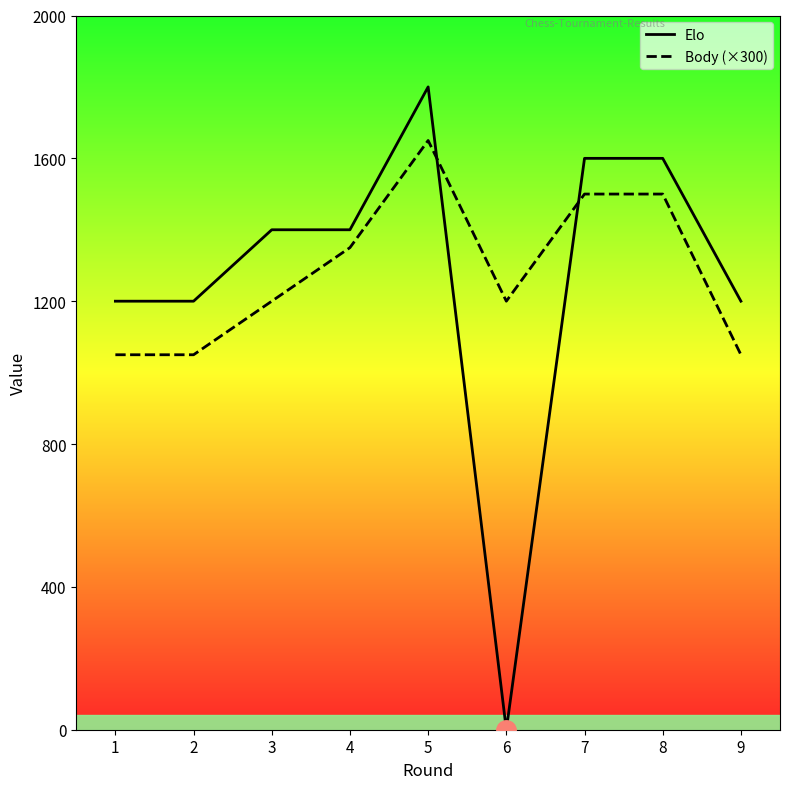

At which category is the sum across all series the highest?

5